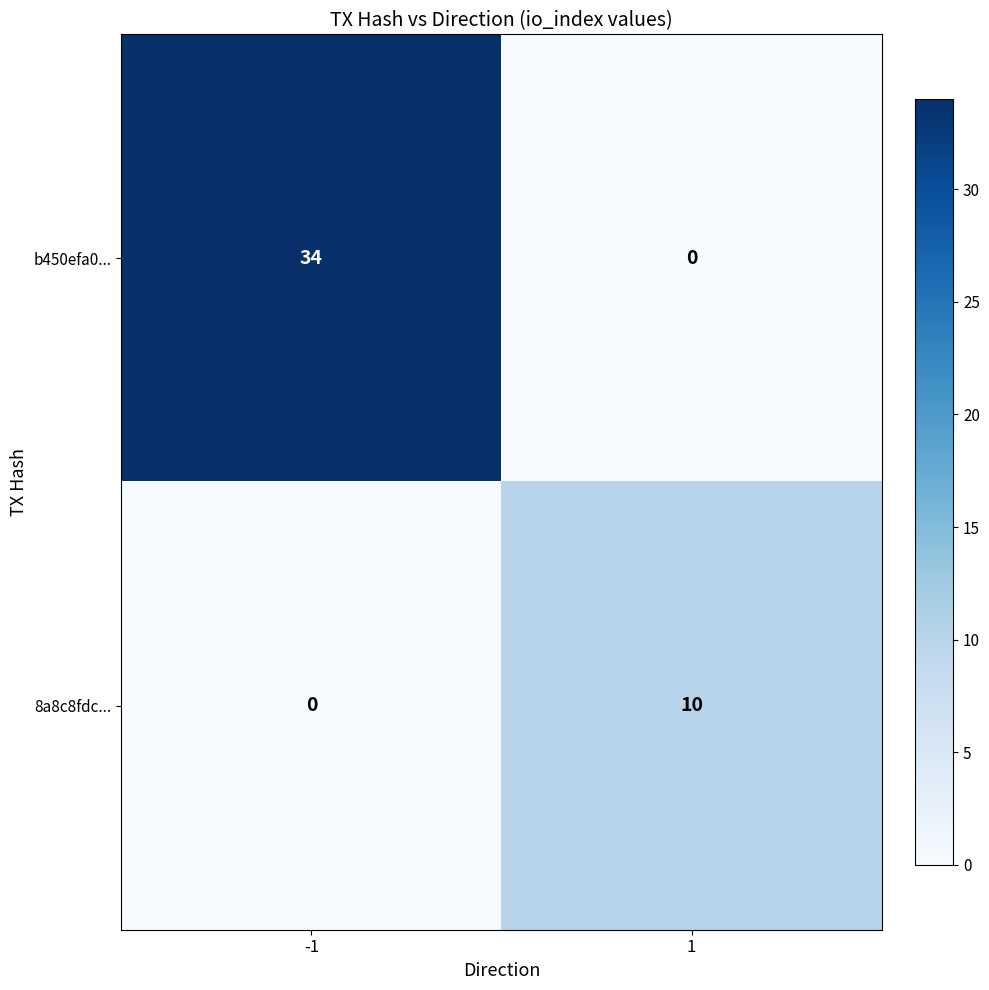

What is the highest value of the b450efa0... series?

34